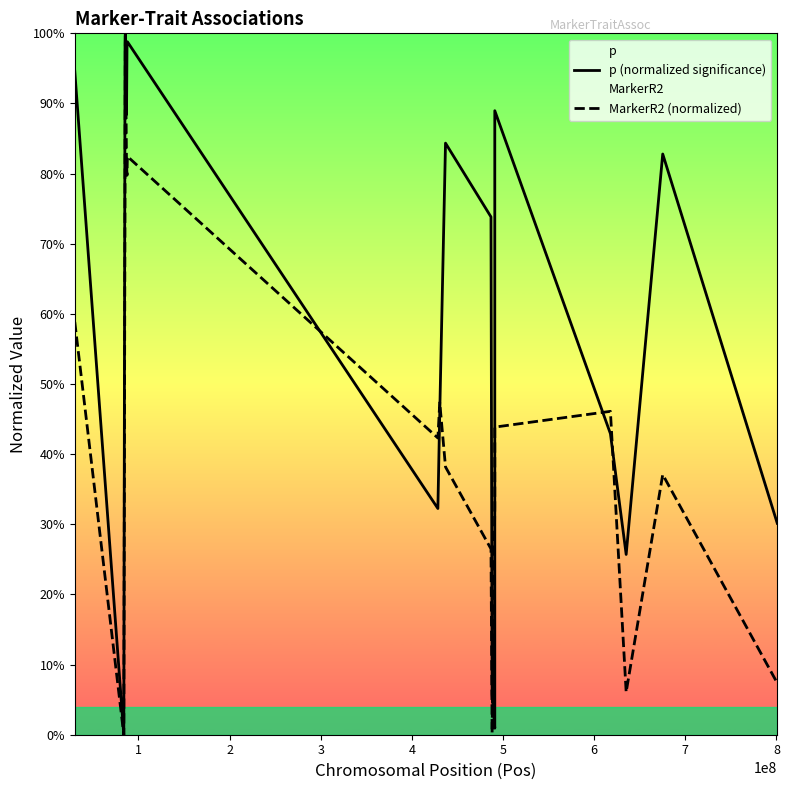

Reading left to right, list all the values displayed in this chart.

p (normalized significance): 0.9	0.0	1.0	1.0	0.9	1.0	1.0	0.3	0.5	0.8	0.7	0.1	0.0	0.9	0.4	0.3	0.8	0.3
MarkerR2 (normalized): 0.6	0.0	0.8	1.0	0.8	0.8	0.8	0.4	0.5	0.4	0.3	0.0	0.3	0.4	0.5	0.1	0.4	0.1